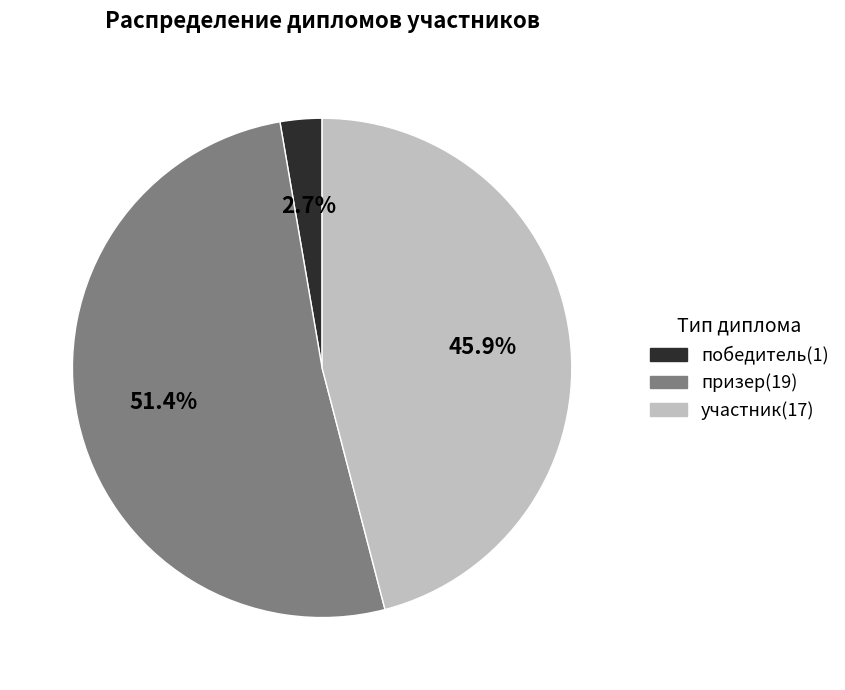

To the nearest percent, what is the difference between the largest and smallest slice percentages?

49%